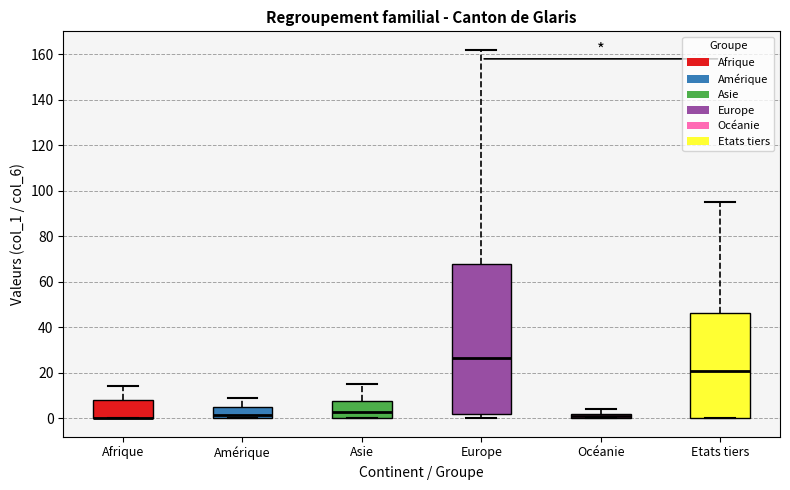

Where is the upper edge of the box for Europe on the y-axis? The values are not printed on the chart, so give them approximately, as read against the axis.

68